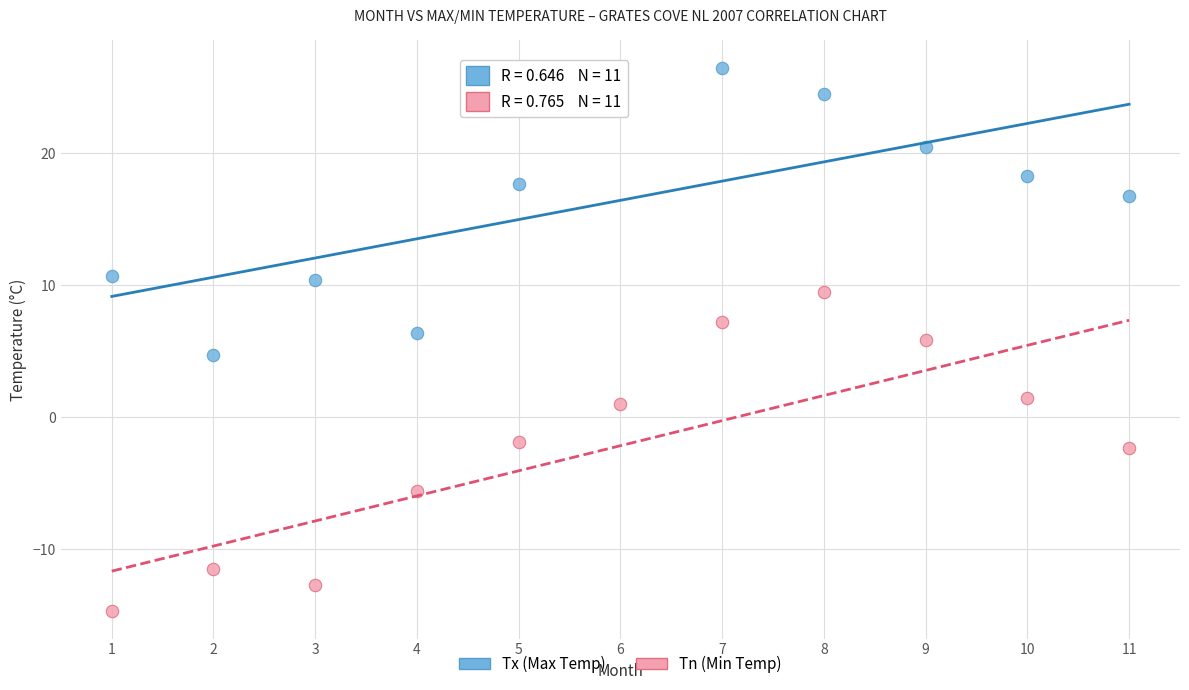

Across all data points, what is the range of Y values (max minus min)?

41.2